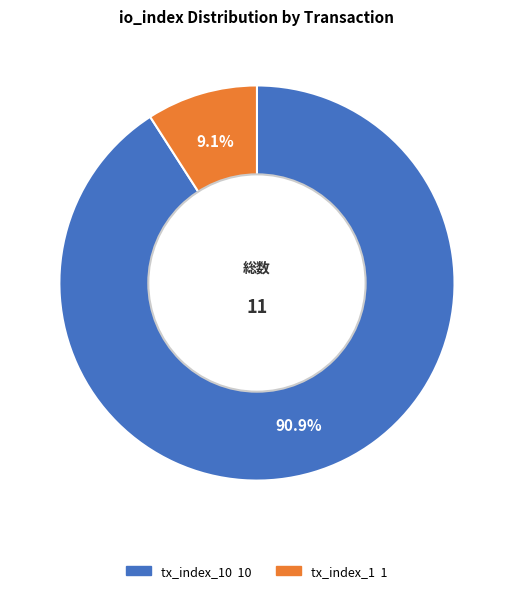

Is there any slice that represents more than half of the pie?

Yes